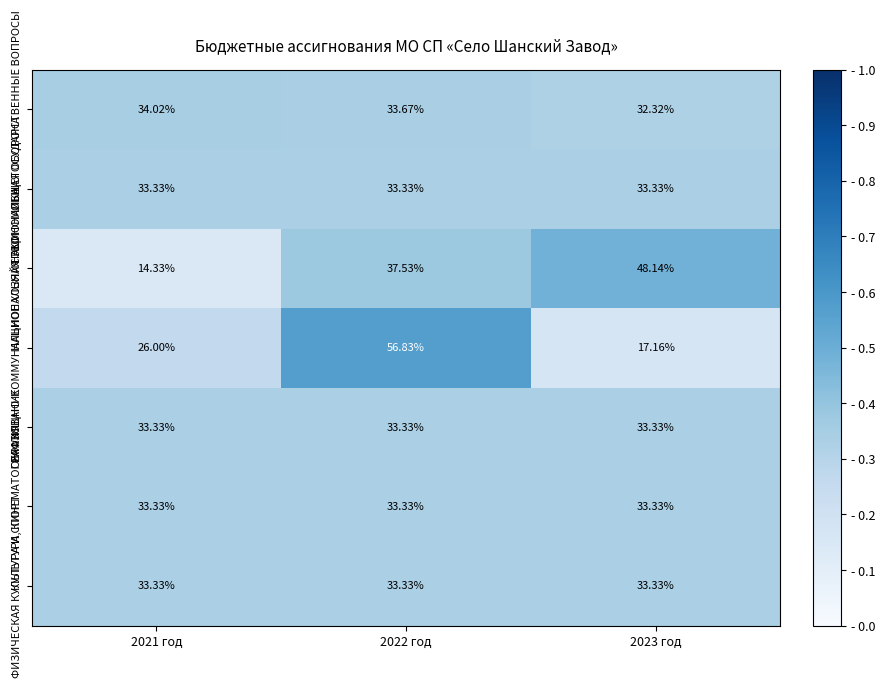

Count the number of data series in this chart.

7